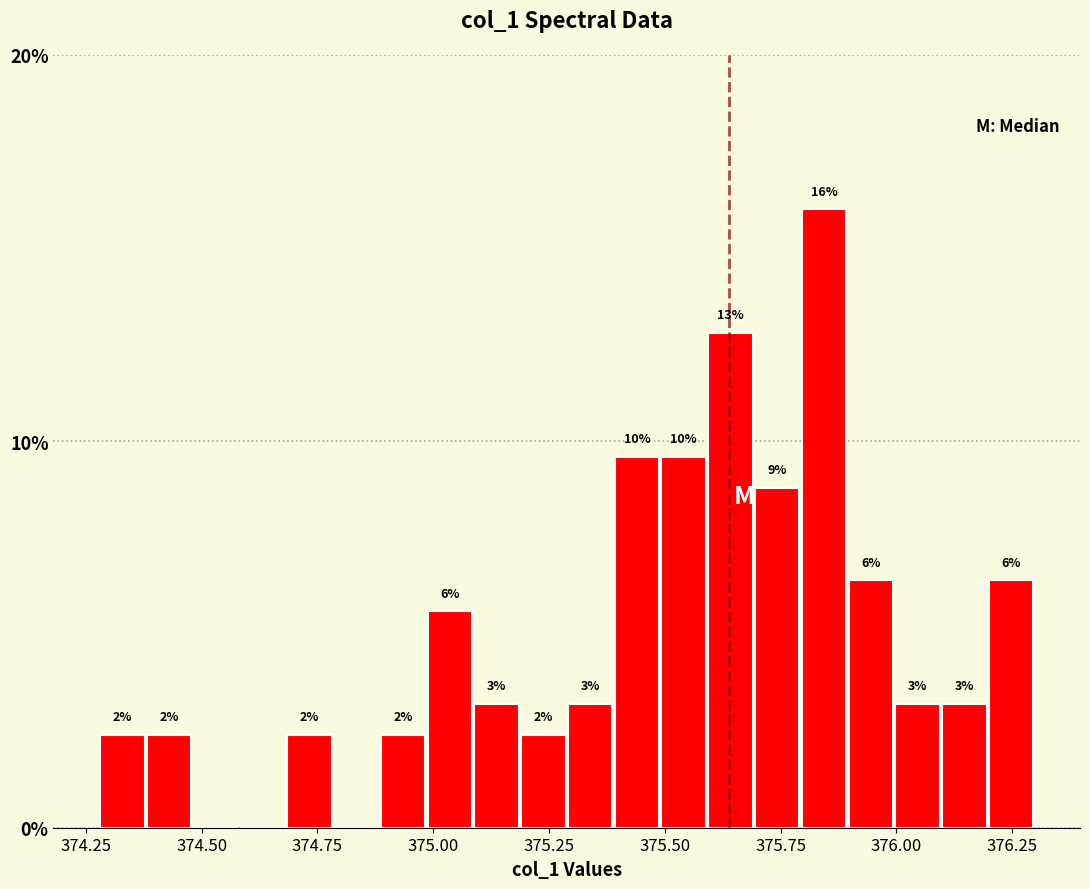

Read against the x-axis, roughly where is the centre of the tallest bar?

375.85